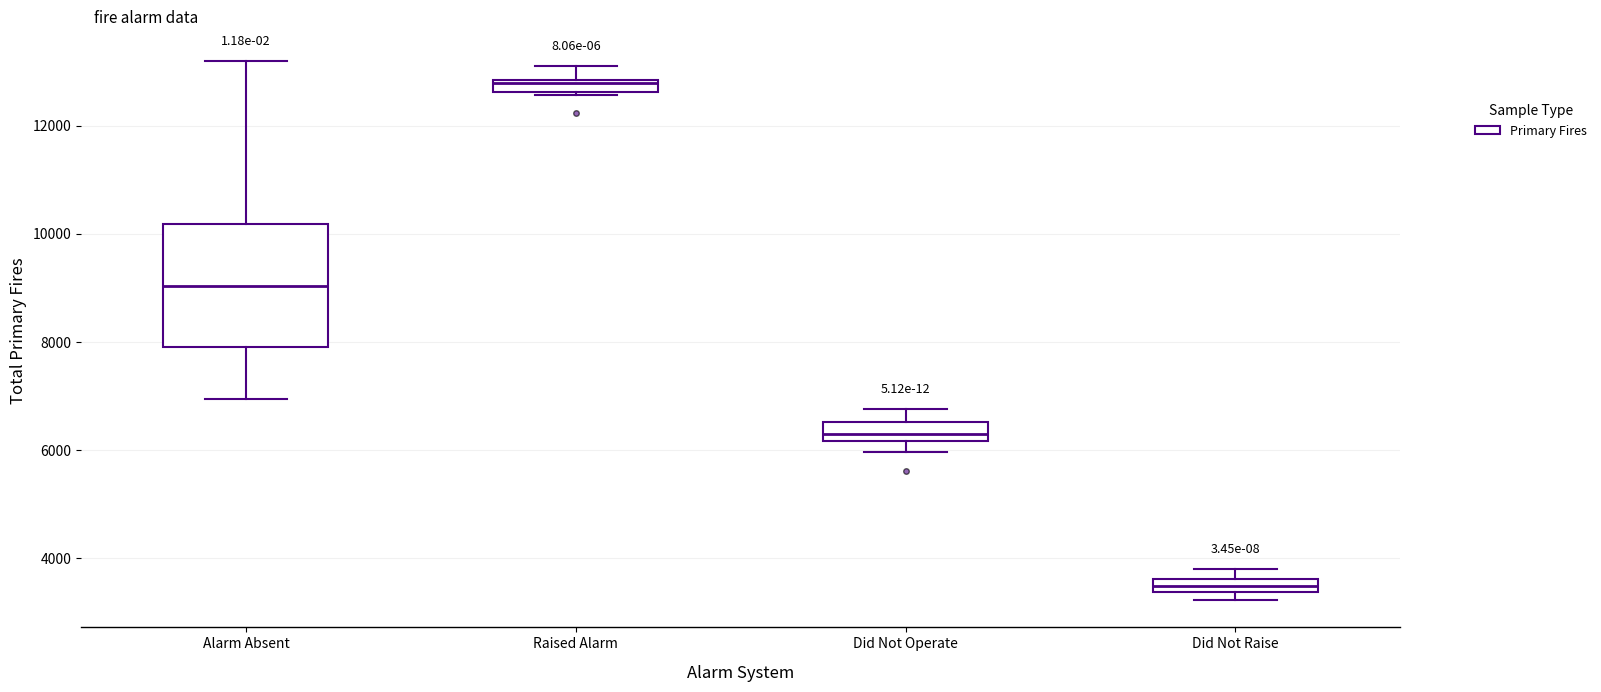

Which box is the tallest, from its lower edge to its upper edge?

Alarm Absent